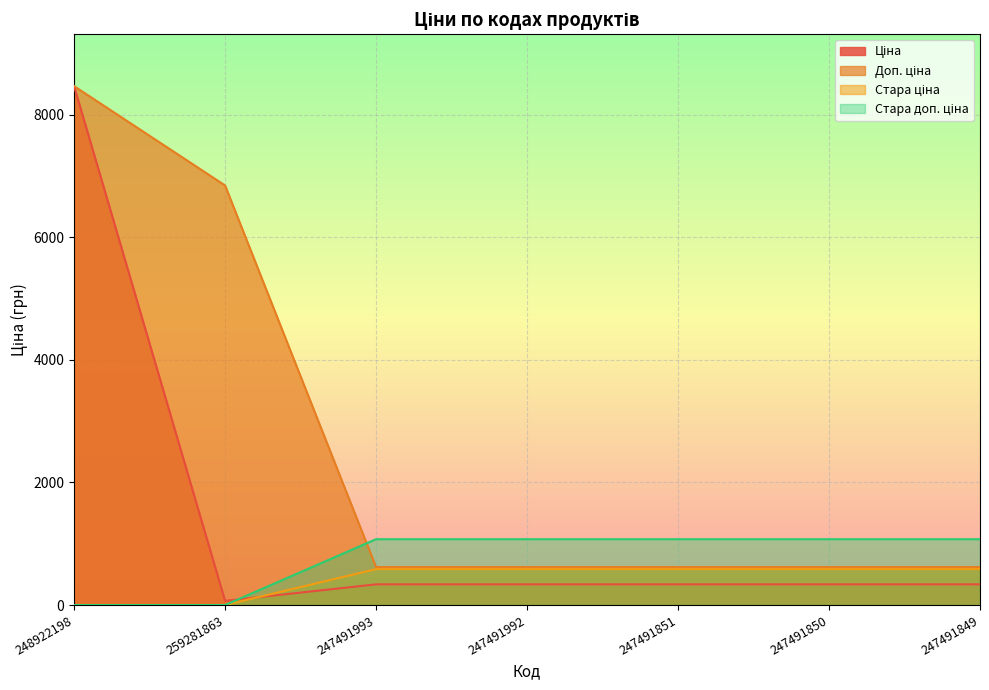

What is the difference between the highest and lowest values at 247491992?

736.4